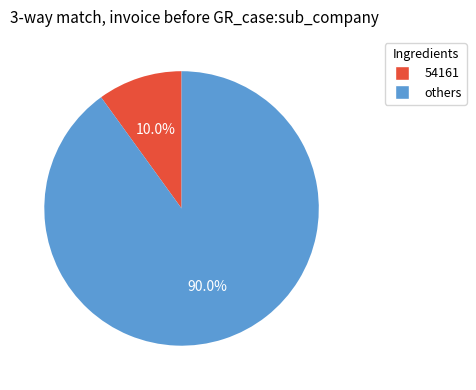

To the nearest percent, what is the average slice percentage?

50%